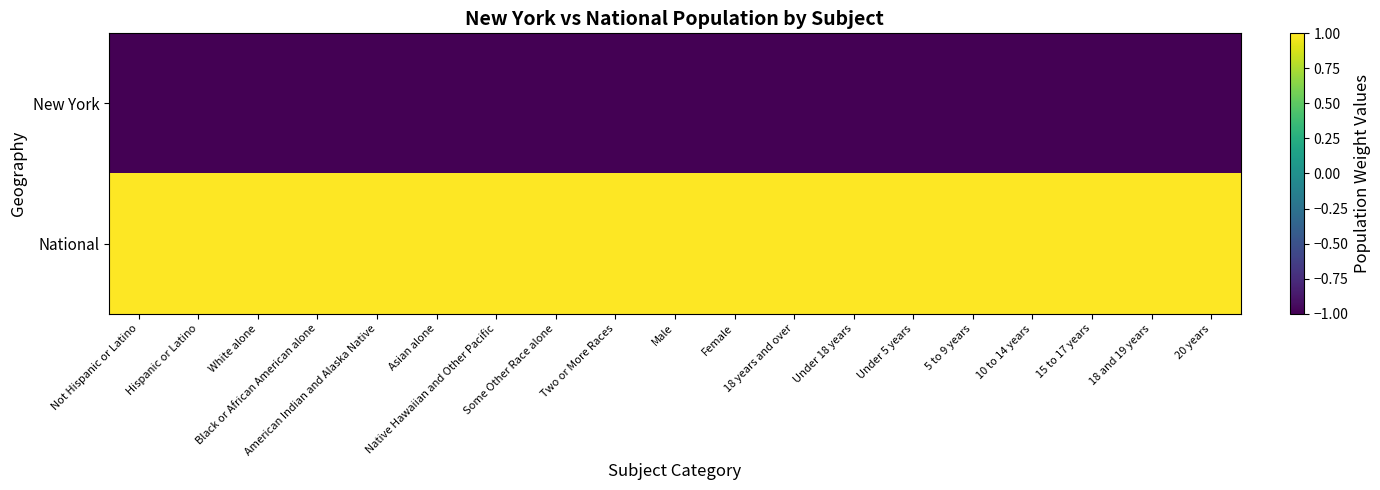

List the series in order of their peak value, lowest first.

New York, National